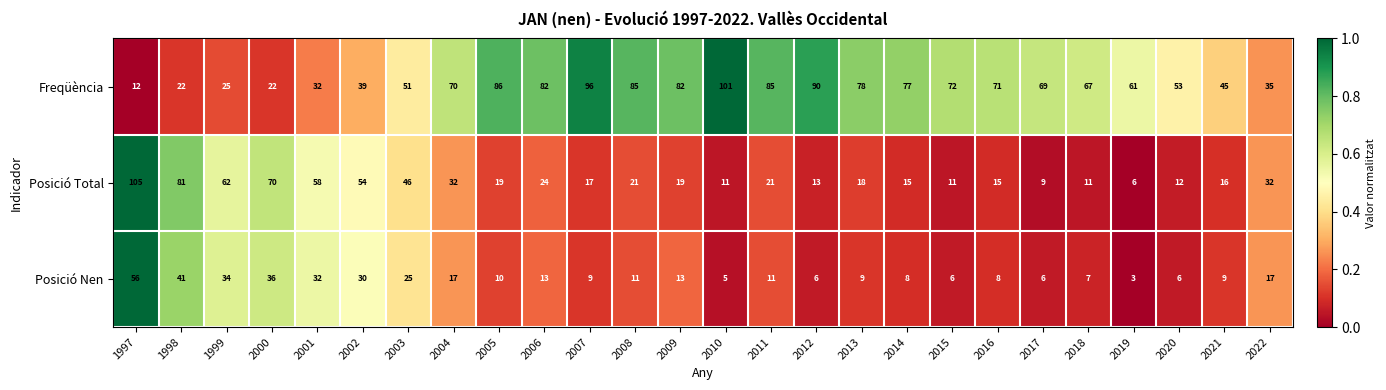

What is the maximum value for Freqüència?

101